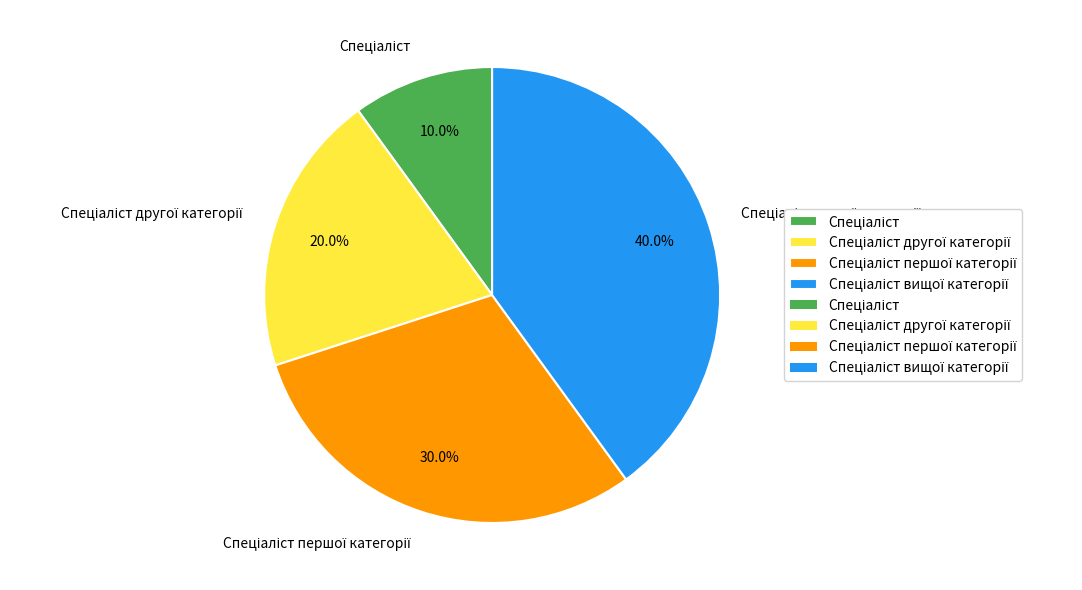

Is there any slice that represents more than half of the pie?

No